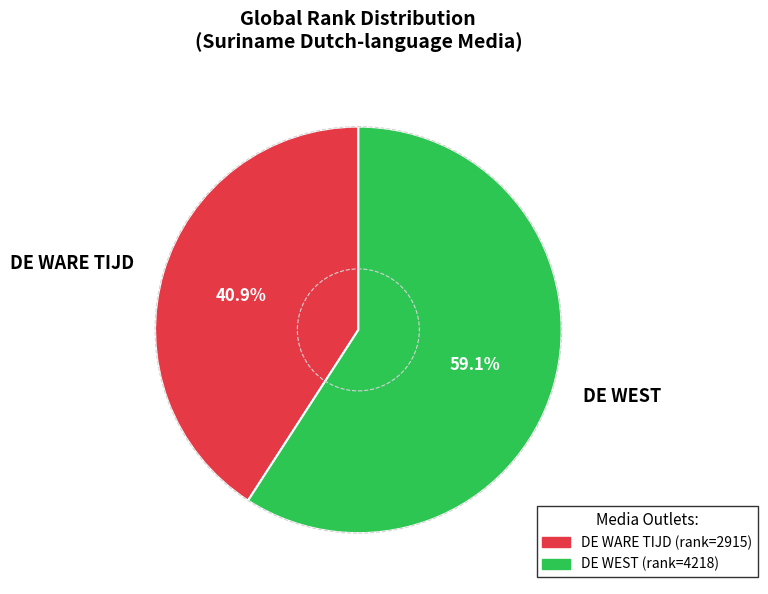

What is the smallest slice in the pie chart?

DE WARE TIJD